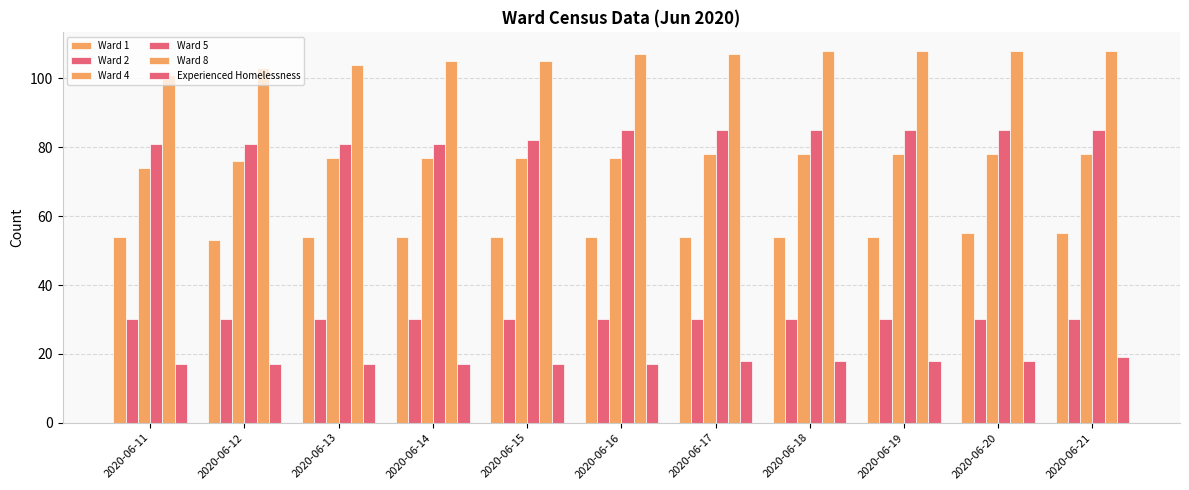

Which has a higher value, 2020-06-17 or 2020-06-21?

2020-06-21